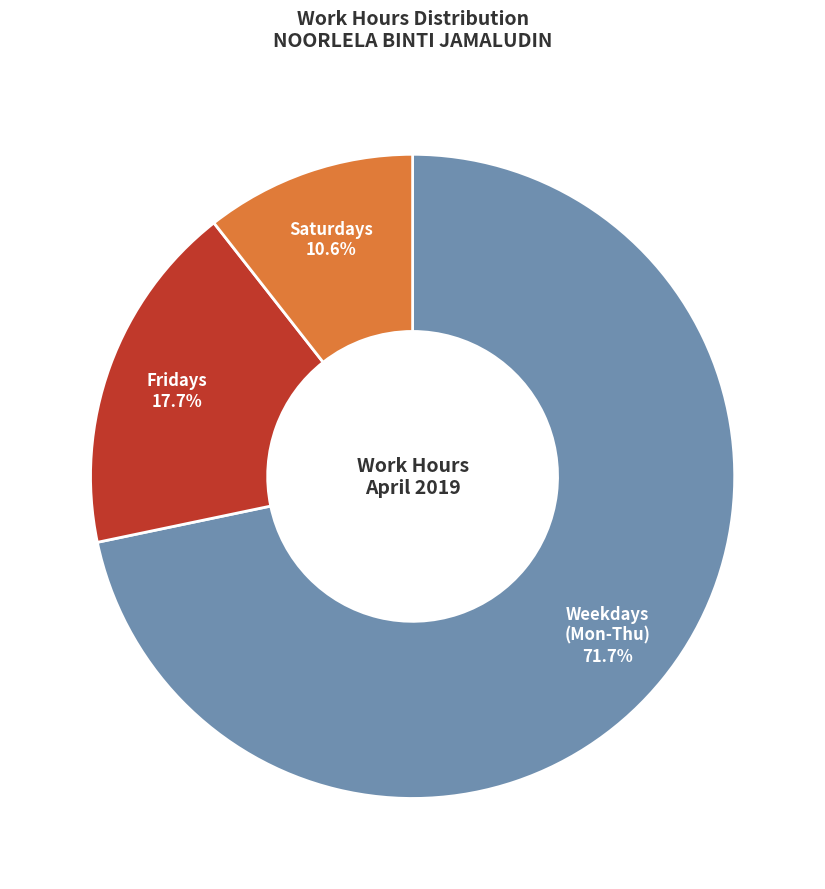

Rank the categories by value from highest to lowest.

Weekdays (Mon-Thu), Fridays, Saturdays